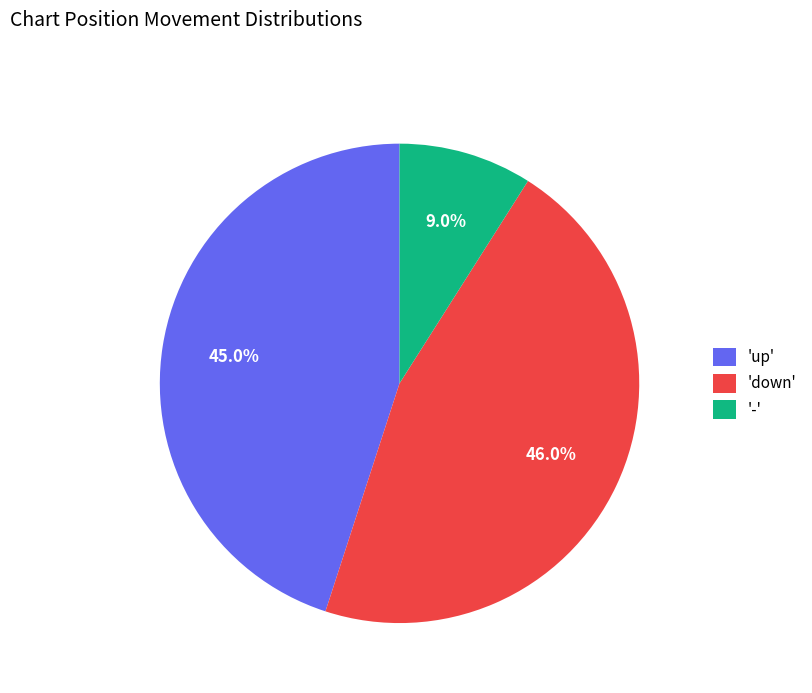

Rank the categories by value from lowest to highest.

'-', 'up', 'down'